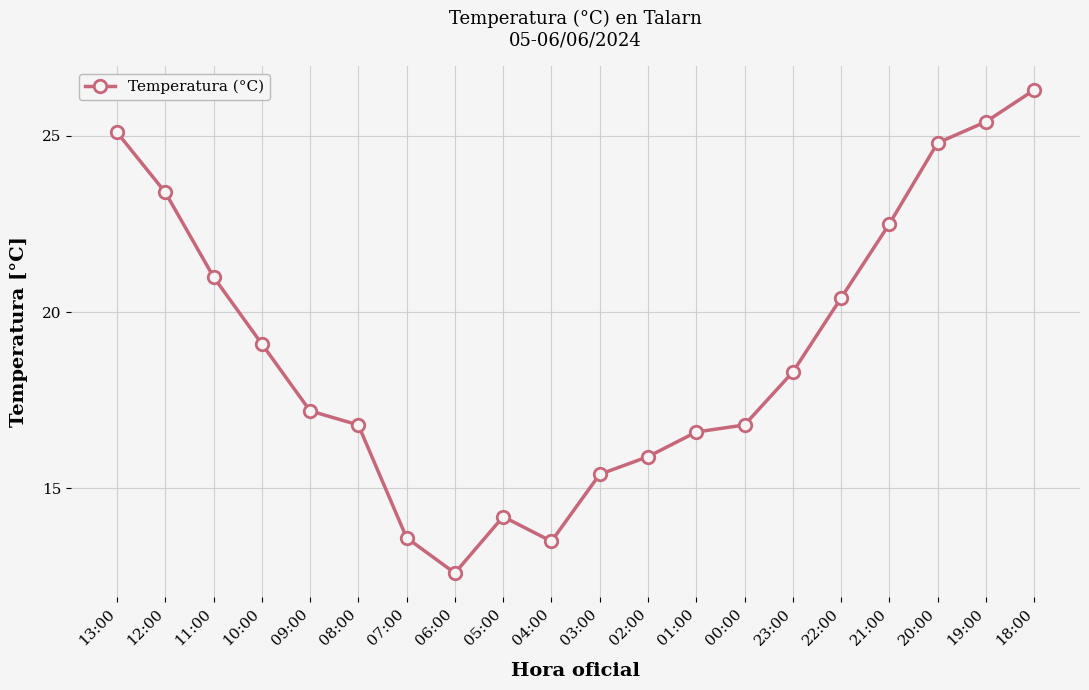

Where is the data nearest to the value 19?

10:00